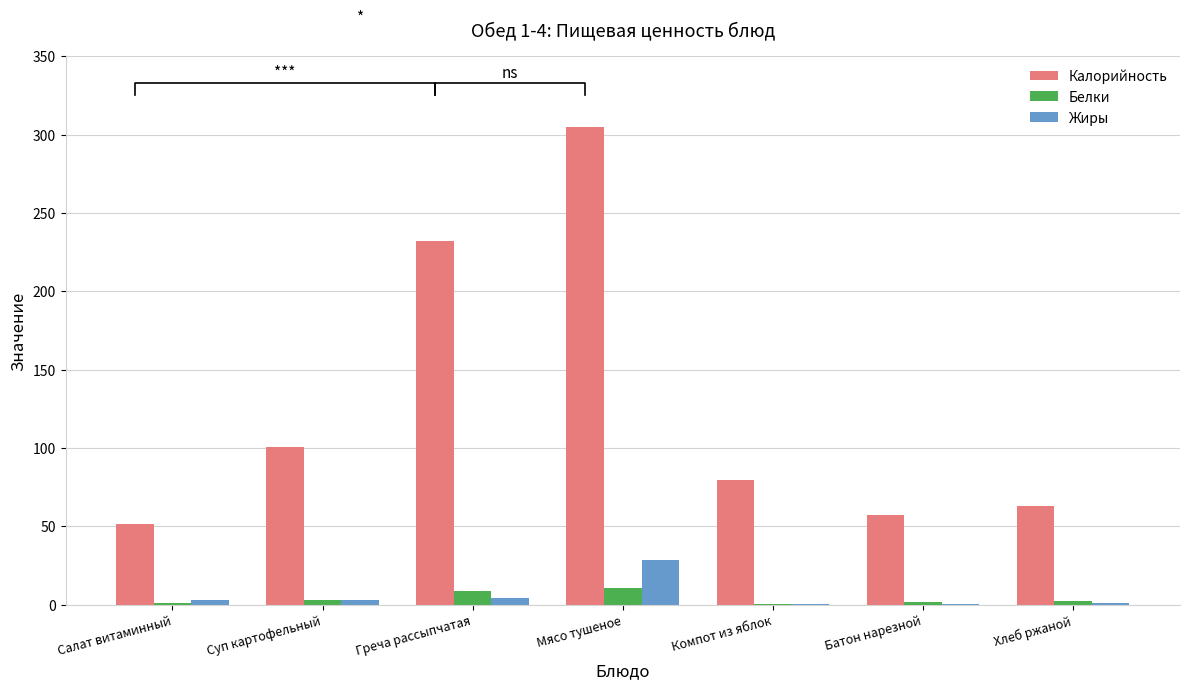

What value does the Белки series have at Салат витаминный?

0.9